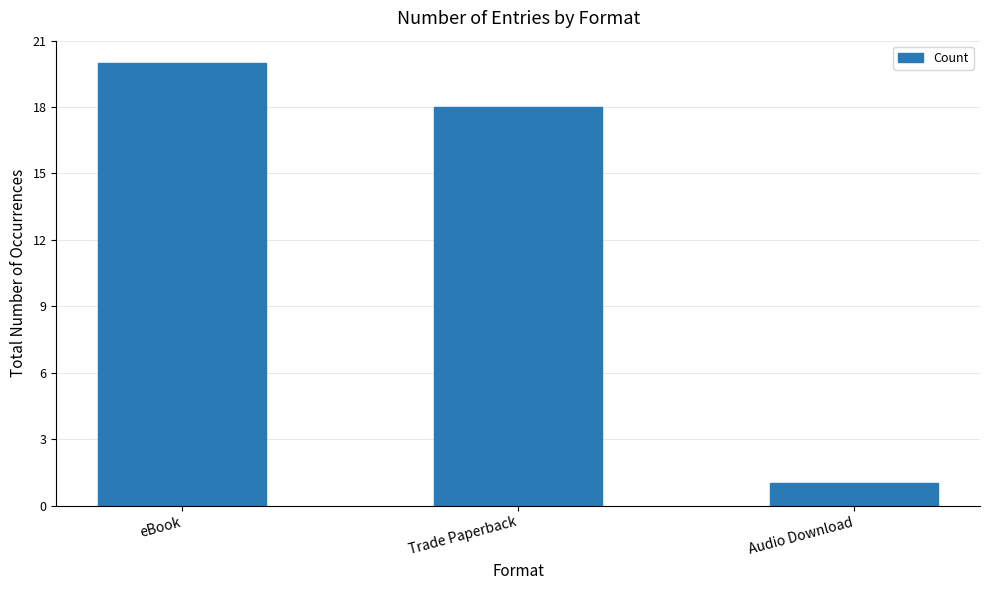

How many bars are there in total?

3